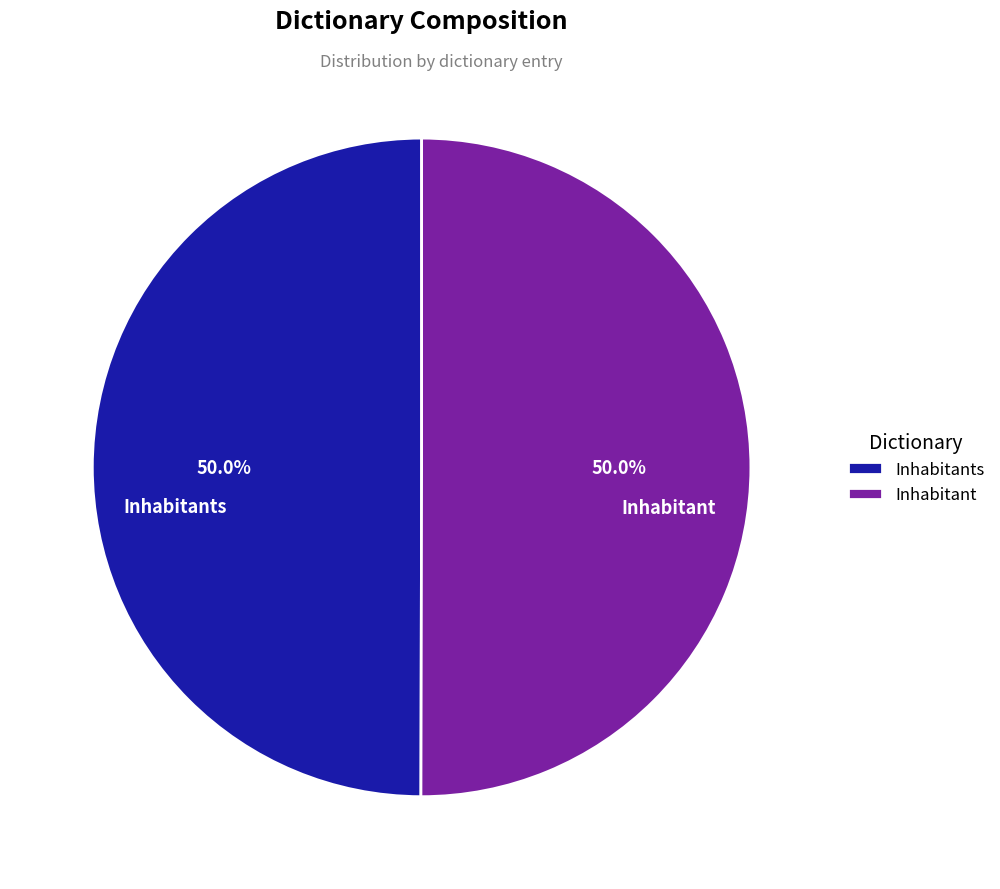

What portion of the pie excludes Inhabitants?

50.0%